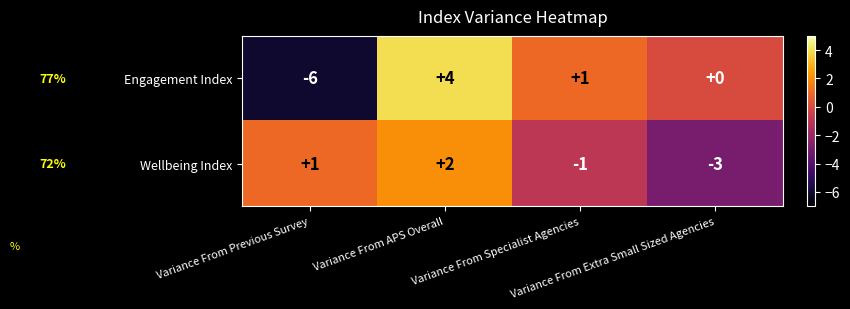

Rank the series by their maximum value, from highest to lowest.

Engagement Index, Wellbeing Index